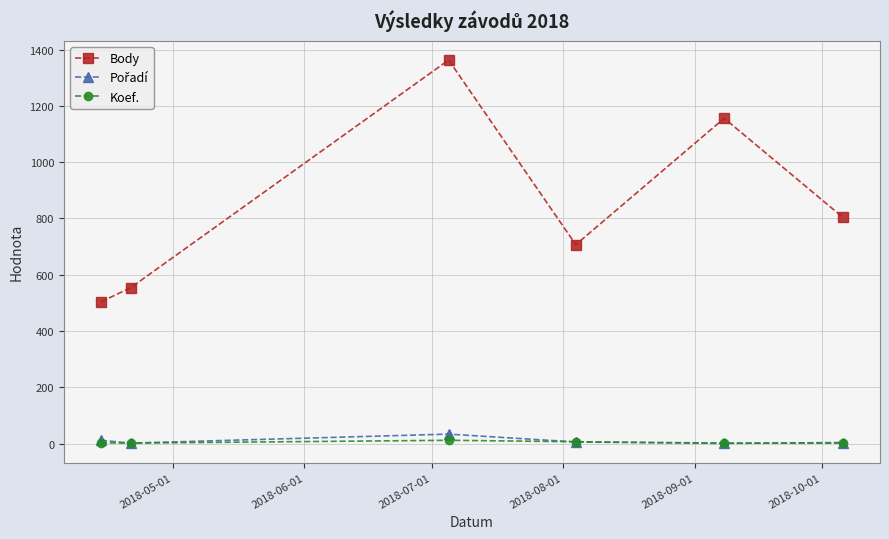

Which series has the widest spread of values?

Body